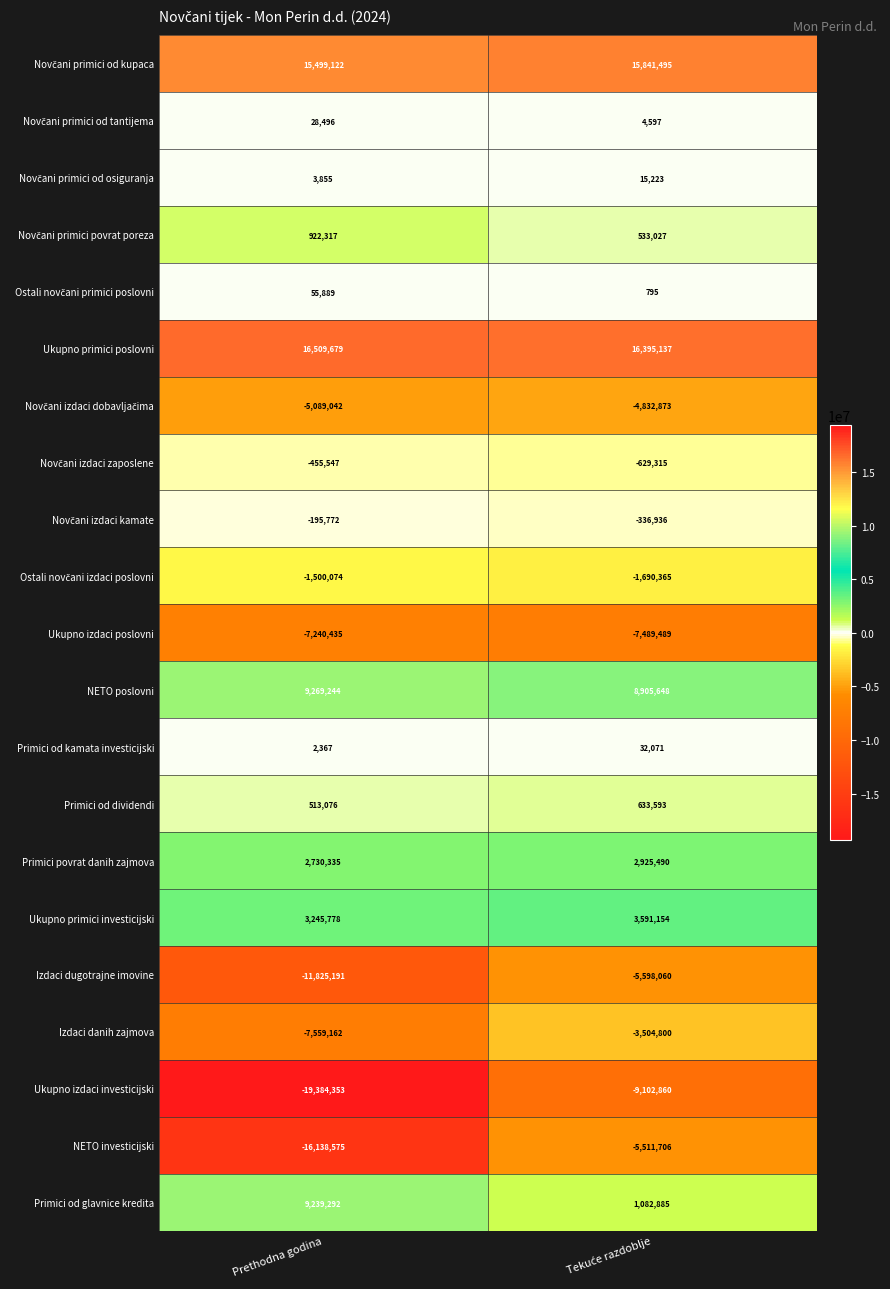

What is the total value across all series at Prethodna godina?

-11368701